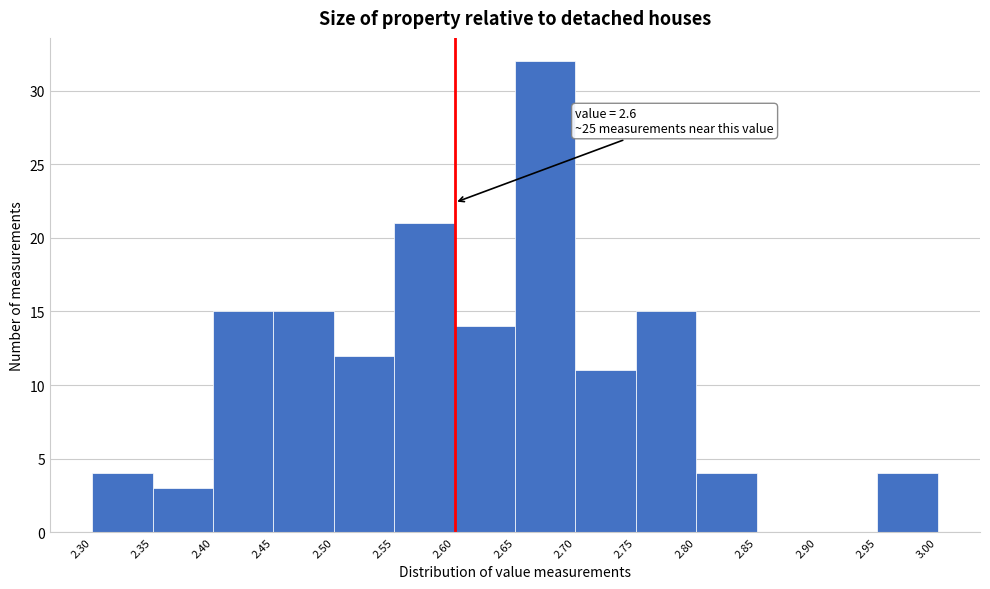

Over which range of the x-axis is the bar tallest?

2.65 to 2.70